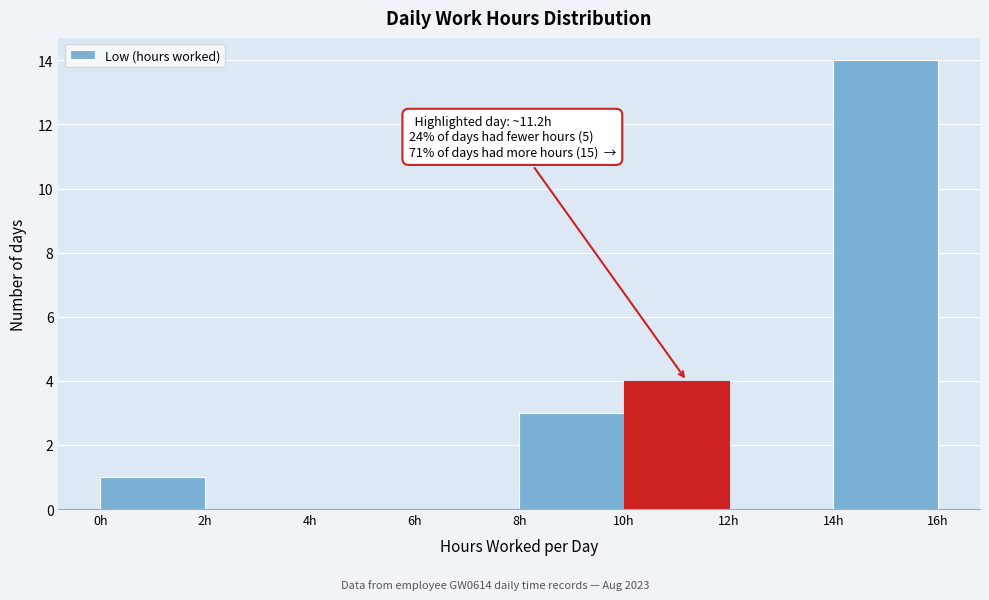

Over which range of the x-axis is the bar tallest?

14 to 16